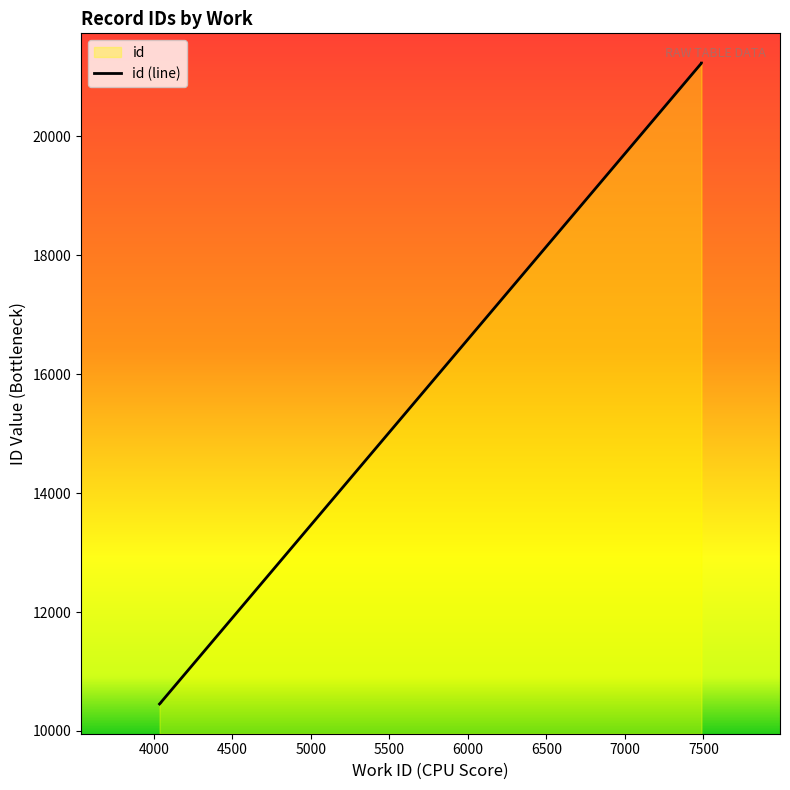

How many lines are shown in the chart?

1